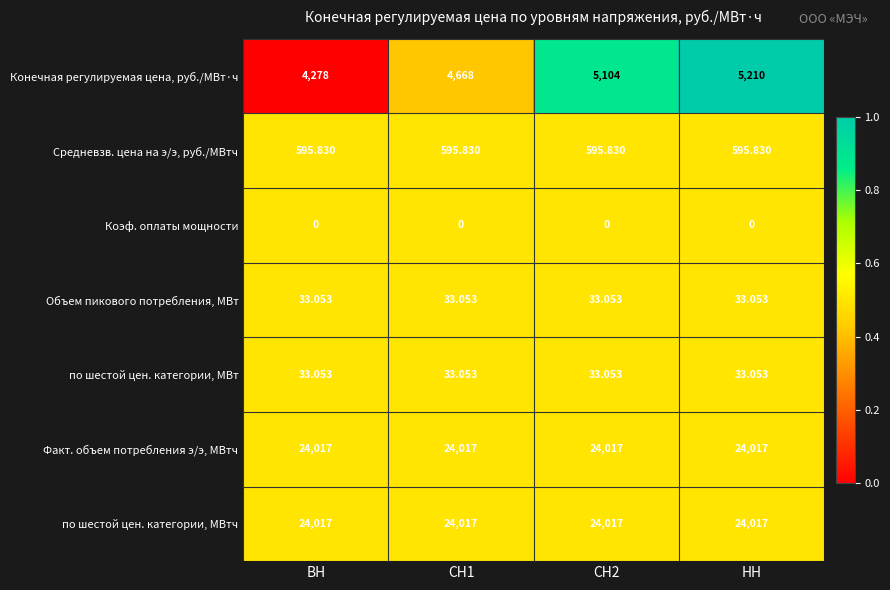

Which series has the largest range (max minus min)?

Конечная регулируемая цена, руб./МВт·ч